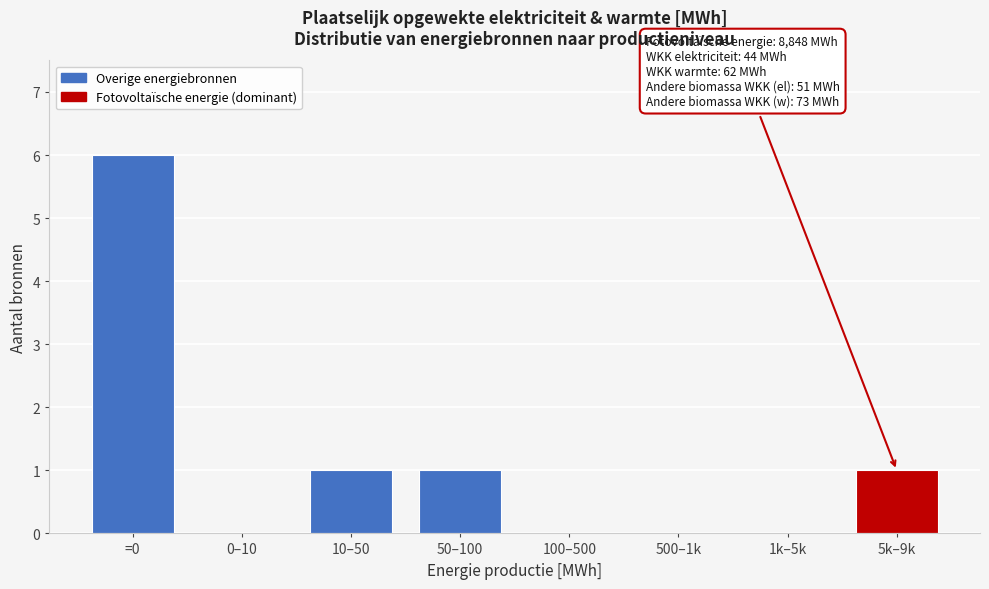

Reading left to right, transcribe all the data shown in this chart.

=0=6	0–10=0	10–50=1	50–100=1	100–500=0	500–1k=0	1k–5k=0	5k–9k=1